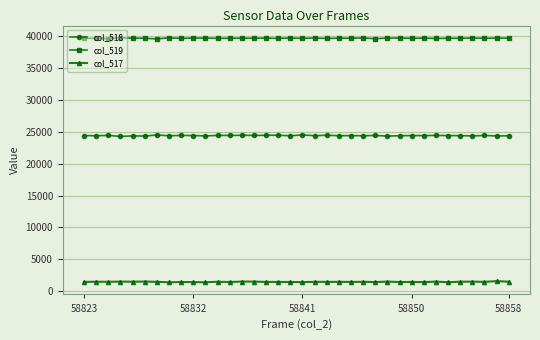

True or false: col_519 has more than 0 interior local peaks.

True